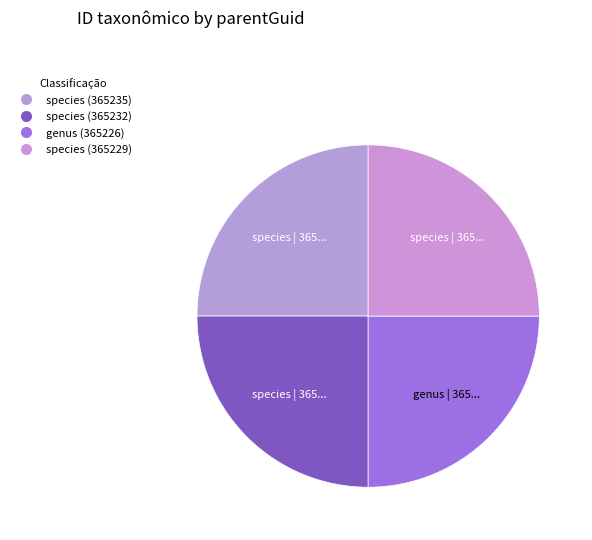

Count the number of slices in the pie.

4